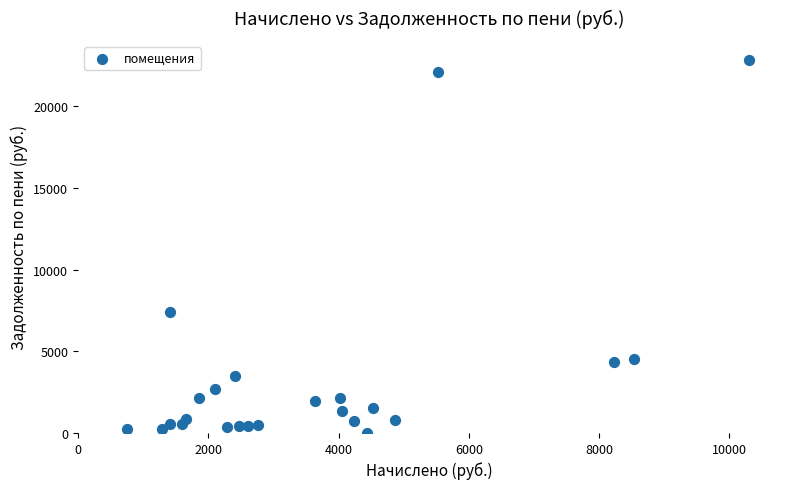

What Y value in the scatter plot is closest to 11430?

7392.0